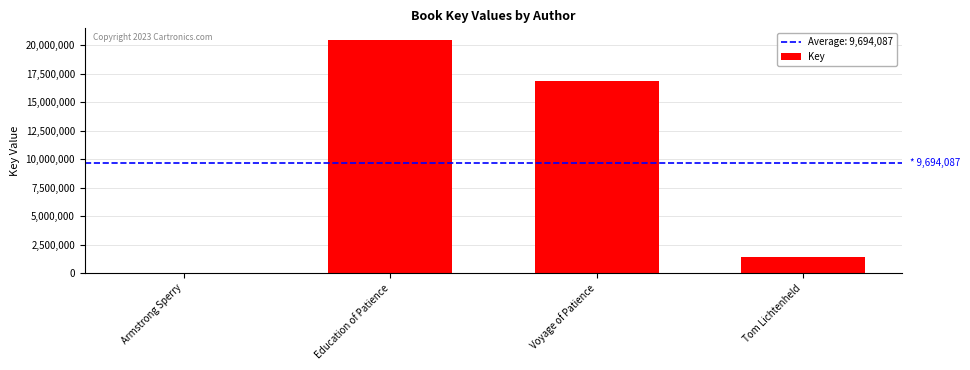

At which label does the data first exceed 16871218?

Education of Patience